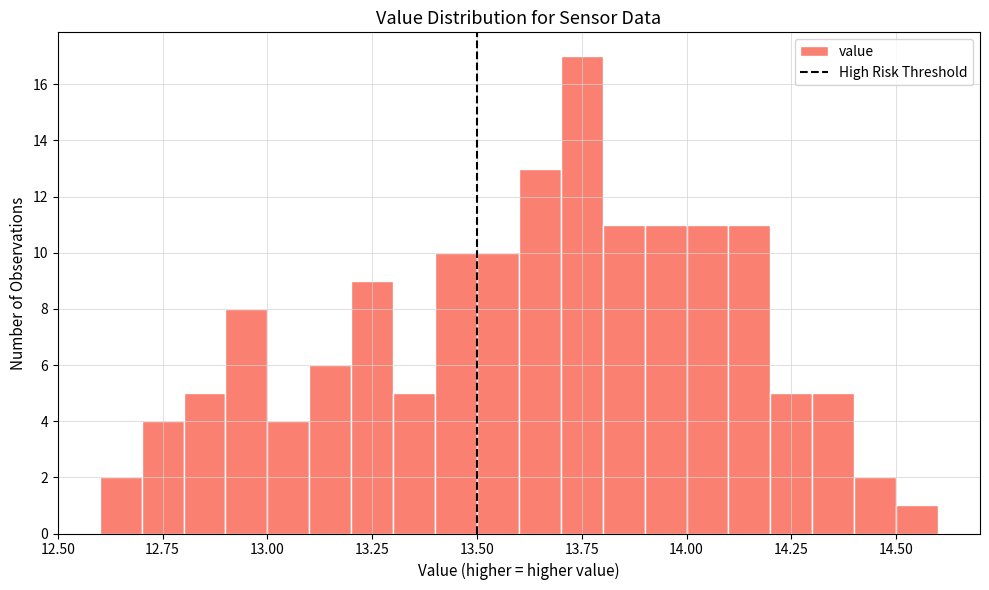

Read against the x-axis, roughly where is the centre of the tallest bar?

13.75